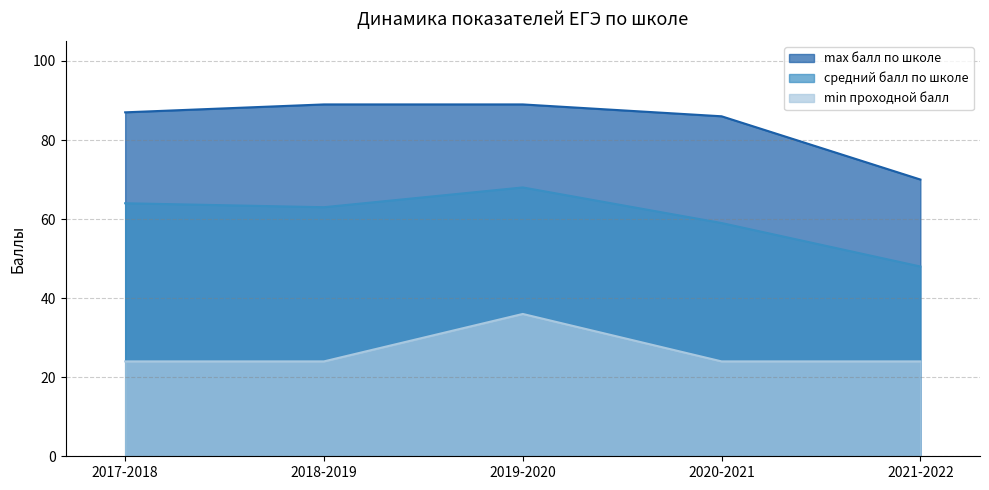

The средний балл по школе series shows 11 at 2021-2022. True or false?

False